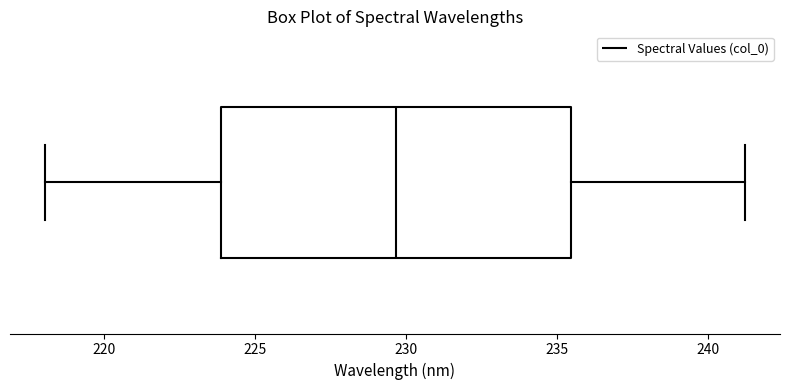

Transcribe this box plot: give where the median line is, the range the box spans, and where the two whiskers end, as read against the x-axis. The values are not printed on the chart, so give them approximately, as read against the axis.

median 229.5, box 224.0 to 235.5, whiskers 218.0 to 241.0